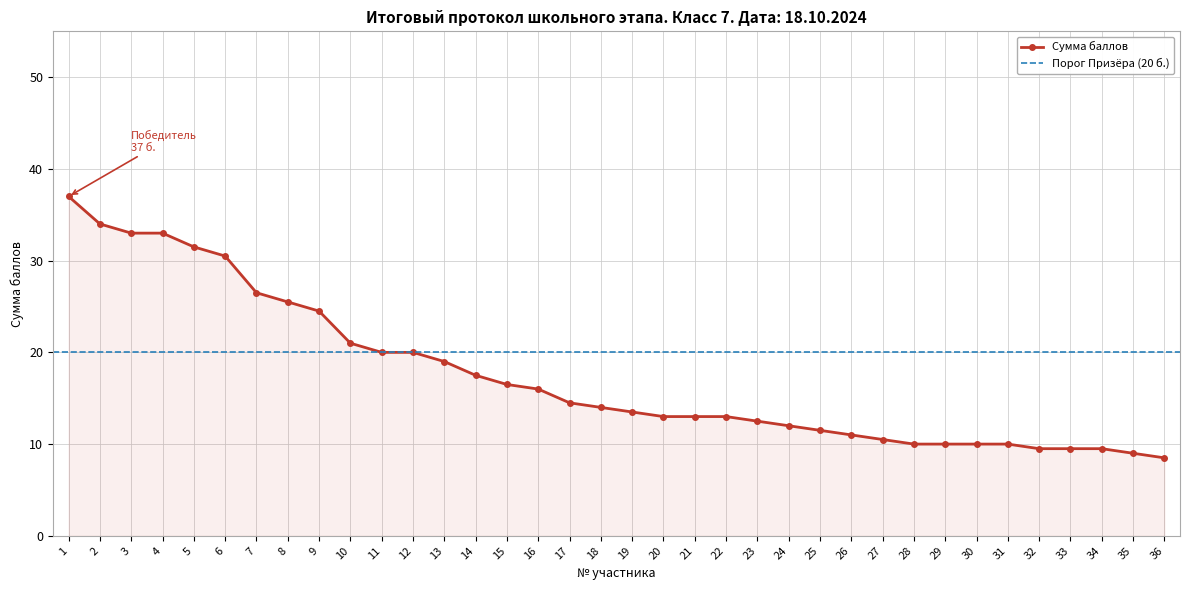

Which has a higher value, 10 or 2?

2